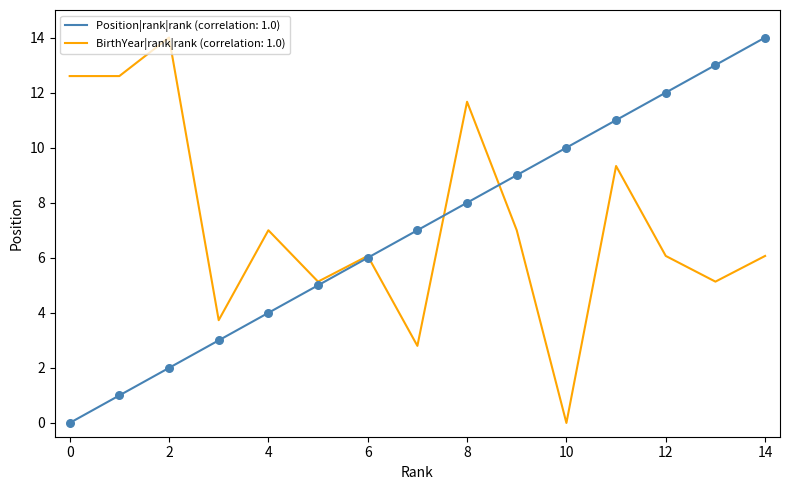

What are all the series names shown in the legend?

Position|rank|rank (correlation: 1.0), BirthYear|rank|rank (correlation: 1.0)